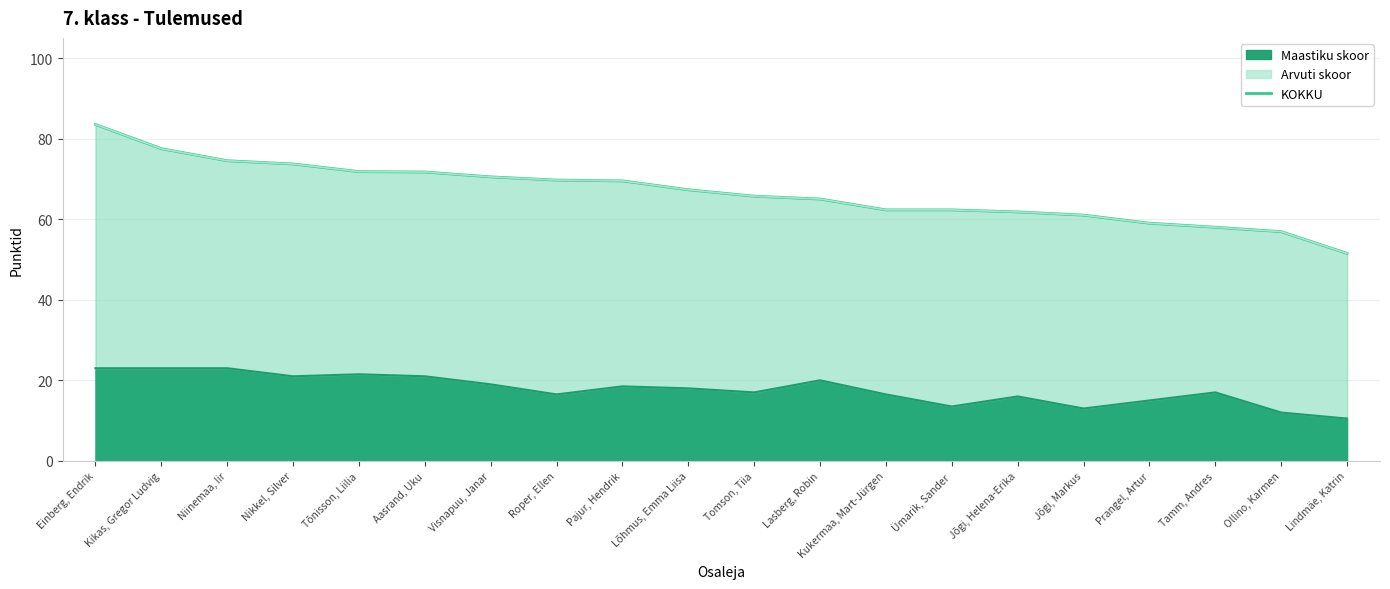

Between Aasrand, Uku and Kukermaa, Mart-Jürgen, which is larger?

Aasrand, Uku